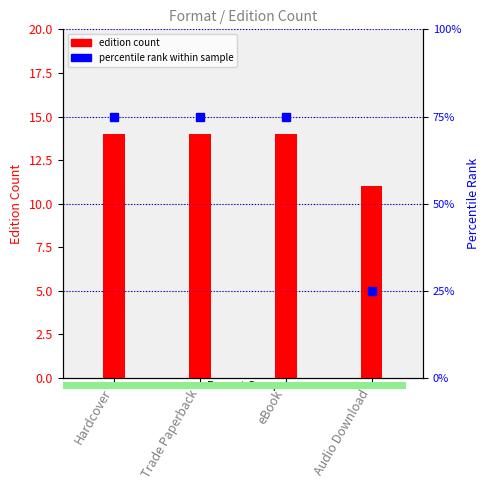

Reading left to right, transcribe all the data shown in this chart.

edition count: 14	14	14	11
percentile rank within sample: 75	75	75	25